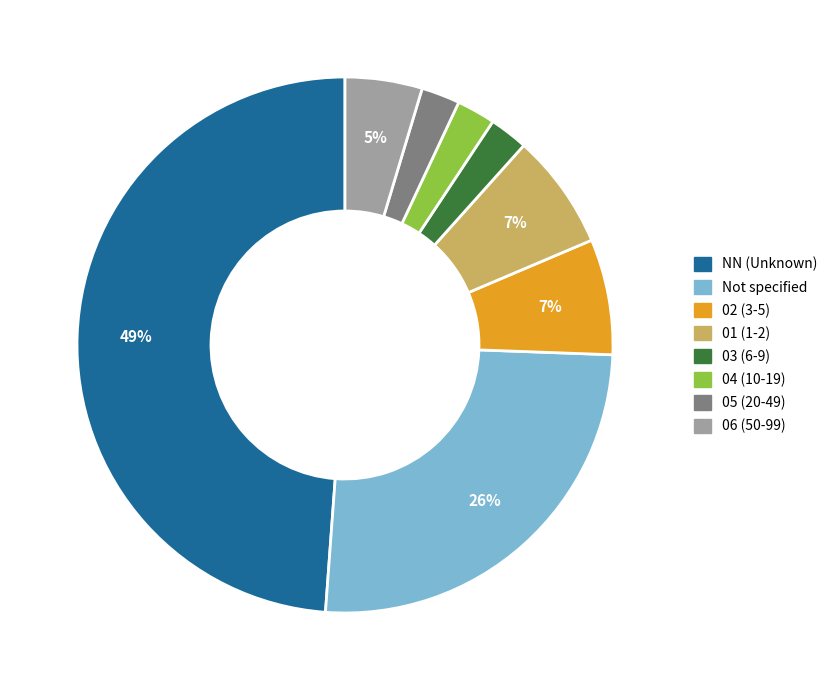

How many slices are in this pie chart?

8